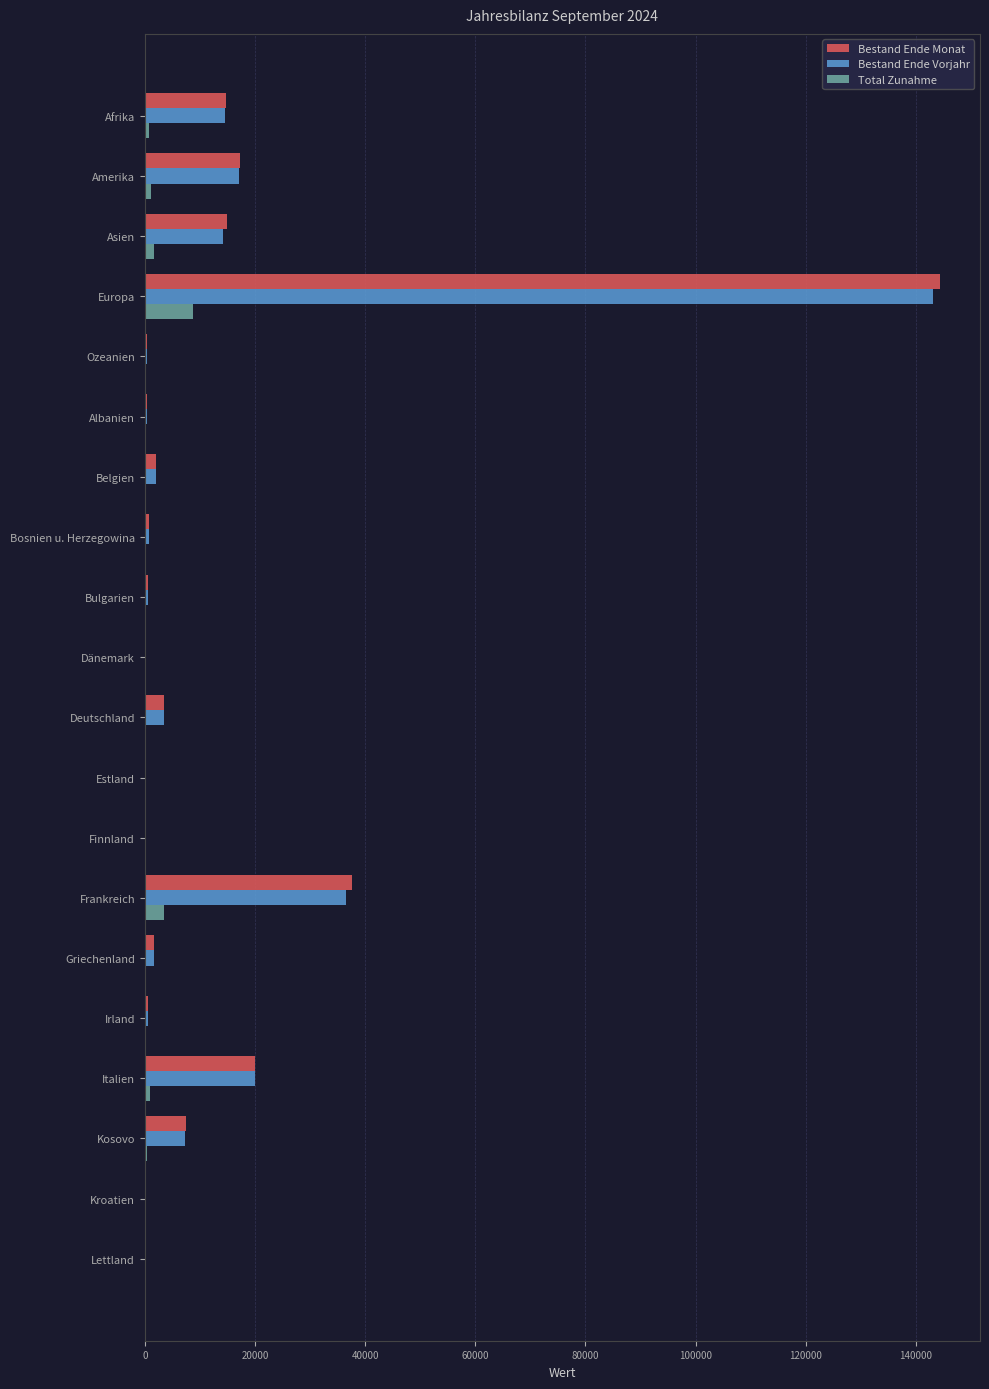

Is it true that Bestand Ende Monat equals 34378 at Italien?

False